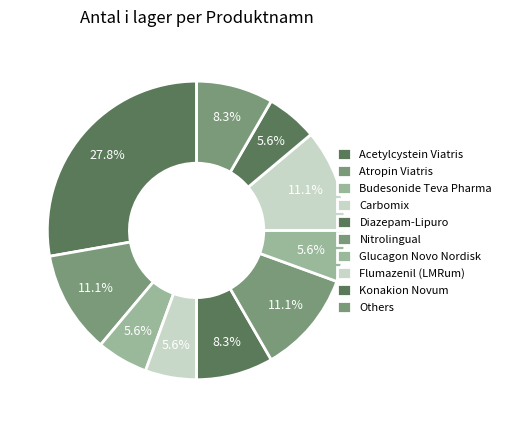

Which category has the biggest portion of the pie?

Acetylcystein Viatris